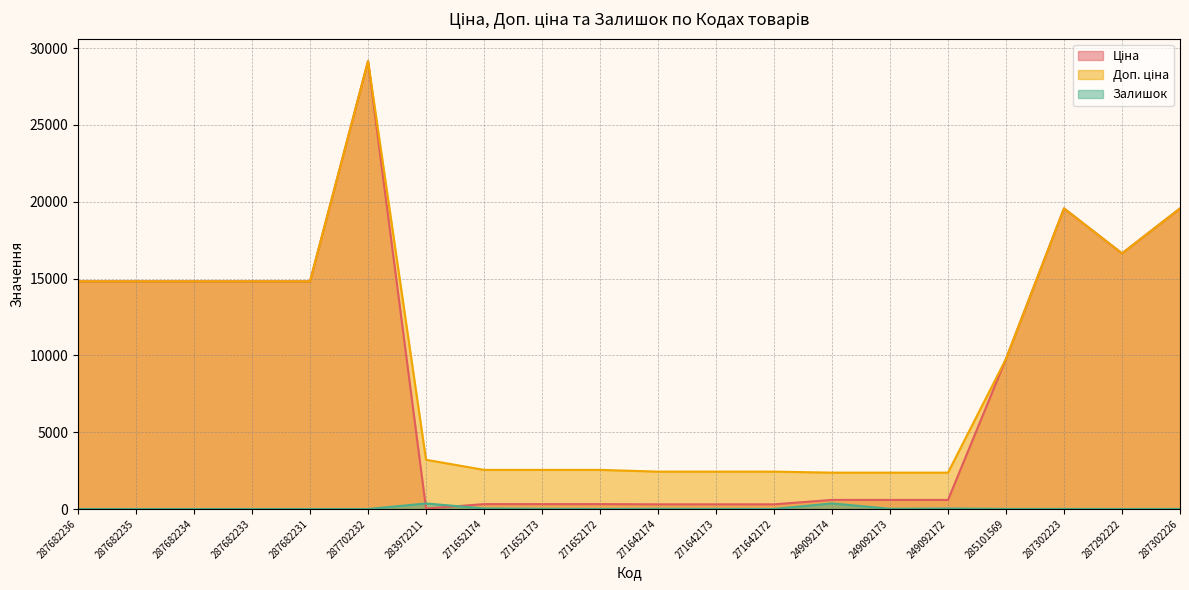

True or false: Залишок and Ціна intersect in this chart.

True